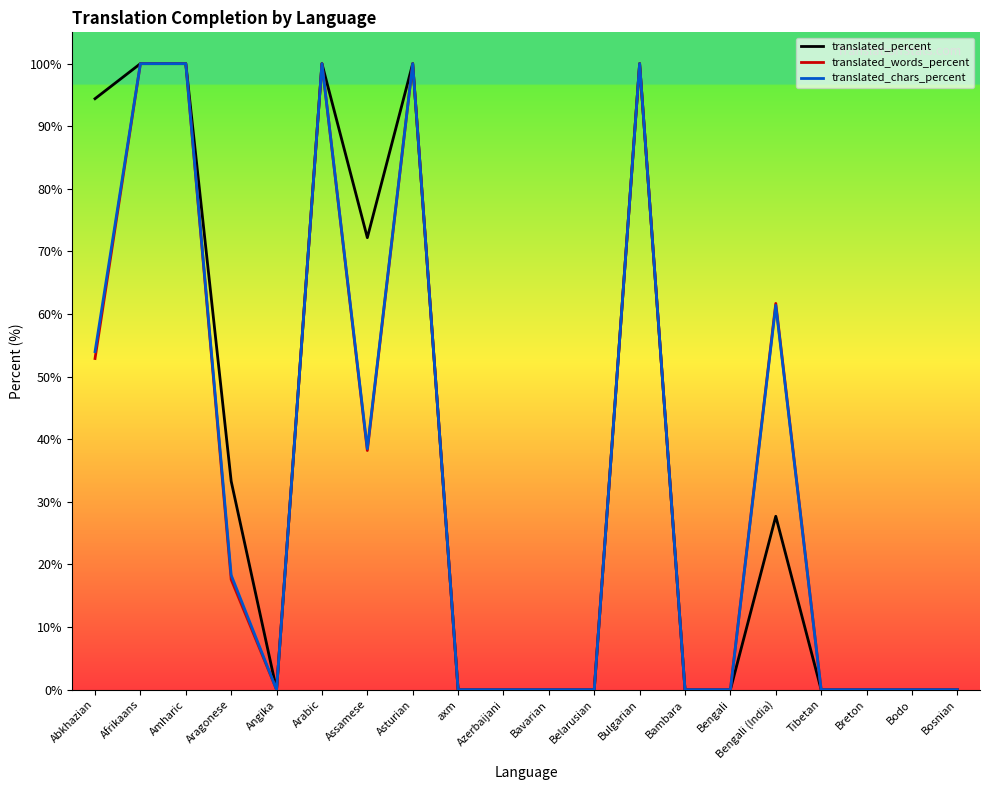

Is it true that translated_words_percent equals -58.6 at Belarusian?

False